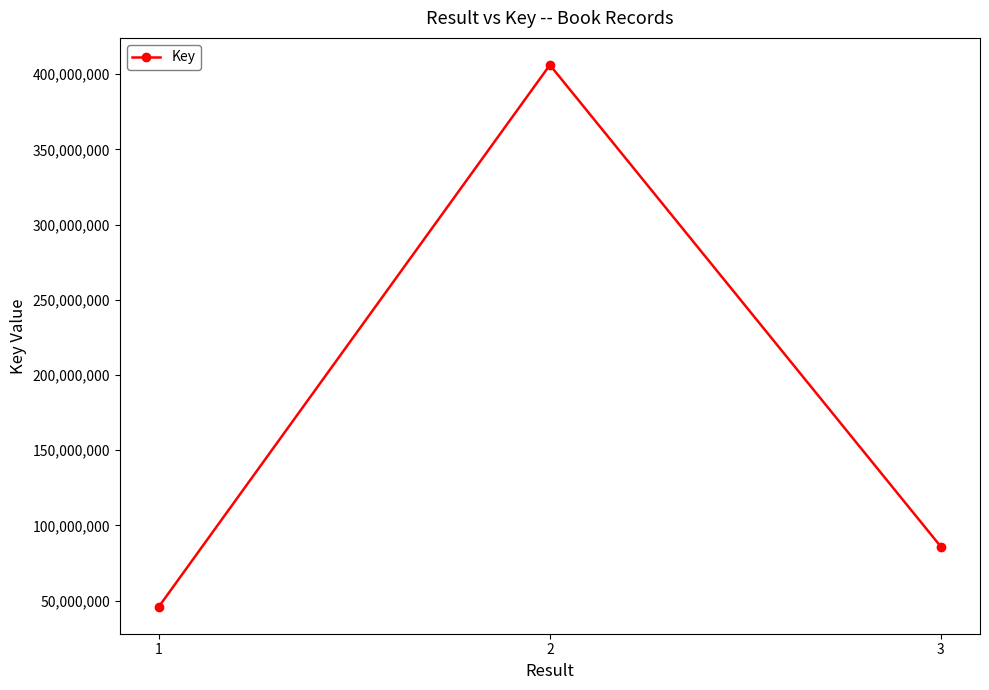

What value does the data have at 2?

406196699